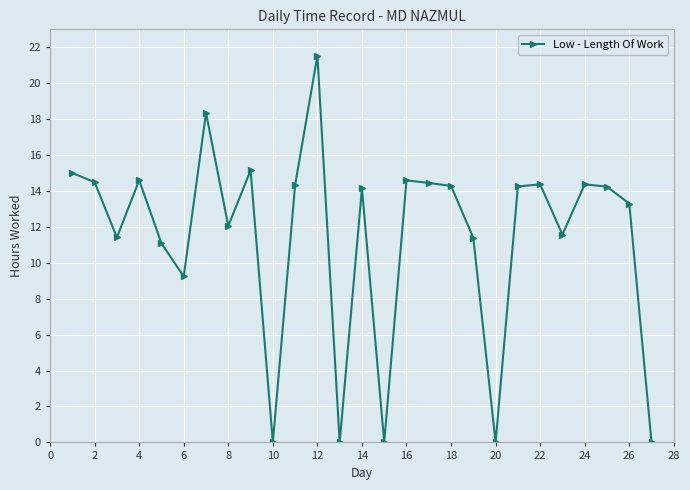

What is the difference between the maximum and minimum values?

21.5